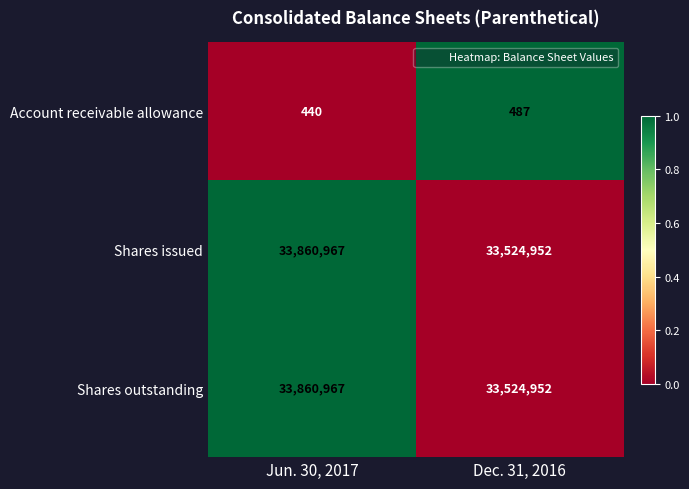

Which category has the highest value across all series?

Jun. 30, 2017